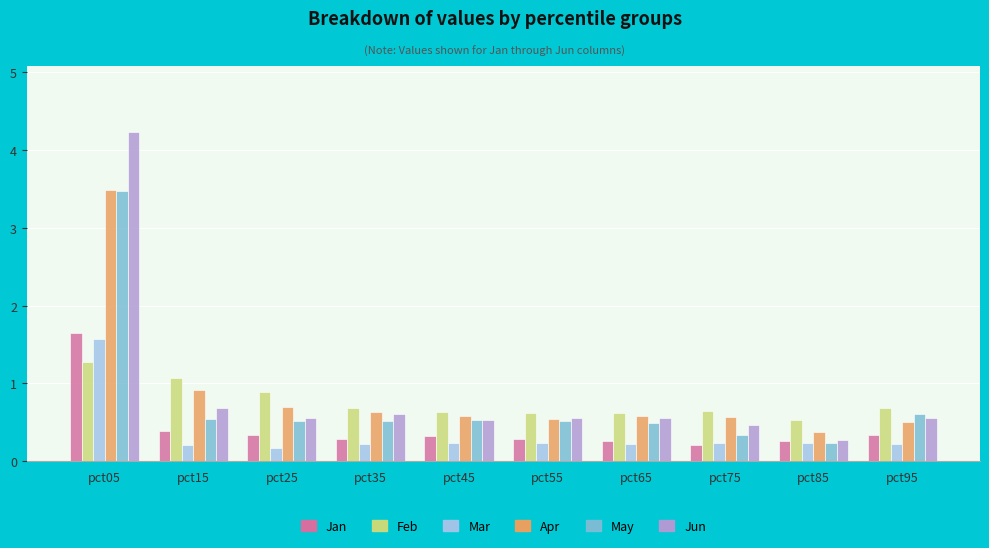

What are all the series names shown in the legend?

Jan, Feb, Mar, Apr, May, Jun